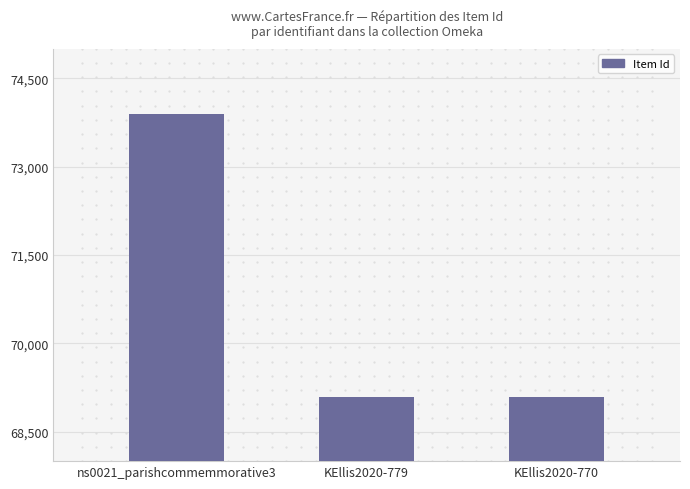

What is the value of the 2nd bar from the left?

69093